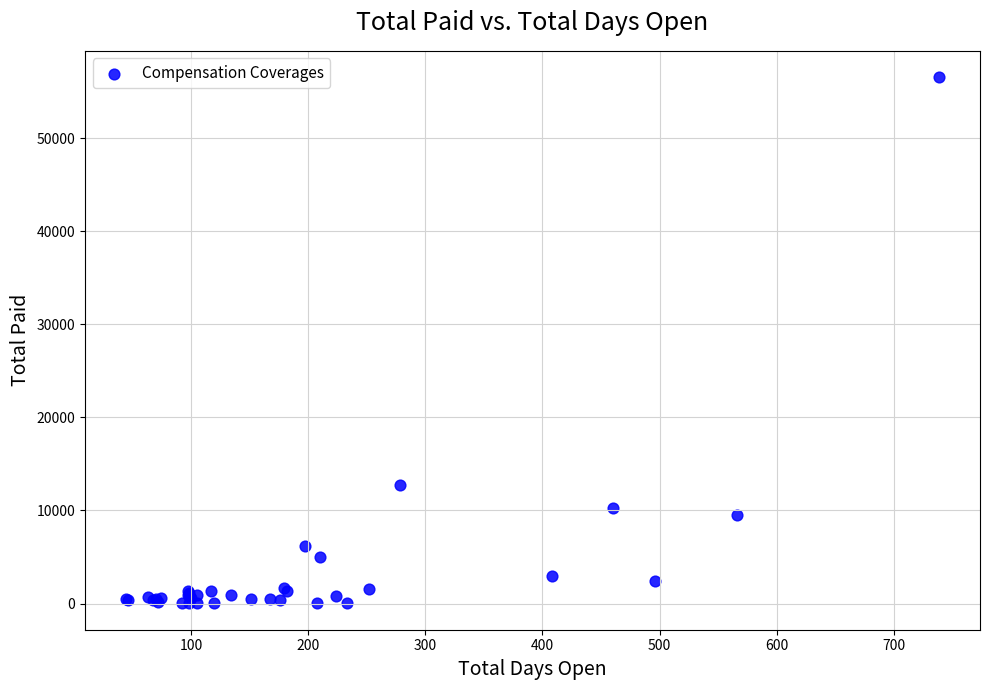

What Y value in the scatter plot is closest to 28283?

12706.8